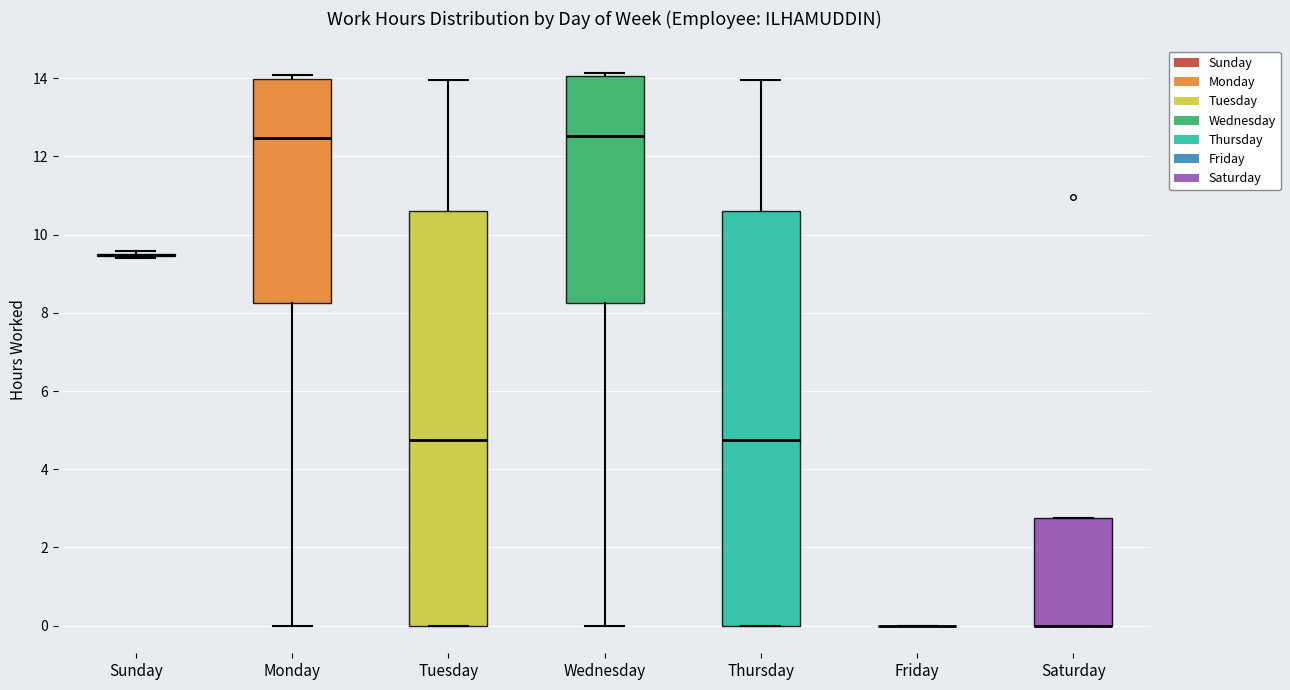

Reading left to right, transcribe this box plot: for each box, give where its median line is, the range the box spans, and where its two whiskers end, as read against the y-axis. The values are not printed on the chart, so give them approximately, as read against the axis.

Sunday: box collapsed to a line at 9.4, whiskers 9.4 to 9.6
Monday: median 12.4, box 8.2 to 14.0, whiskers 0.0 to 14.0 (just above the box's upper edge)
Tuesday: median 4.8, box 0.0 to 10.6, whiskers 0.0 to 14.0
Wednesday: median 12.6, box 8.2 to 14.0, whiskers 0.0 to 14.2
Thursday: median 4.8, box 0.0 to 10.6, whiskers 0.0 to 14.0
Friday: box collapsed to a line at 0.0, whiskers 0.0 to 0.0
Saturday: median 0.0 (drawn on the box's lower edge), box 0.0 to 2.8, whiskers 0.0 to 2.8